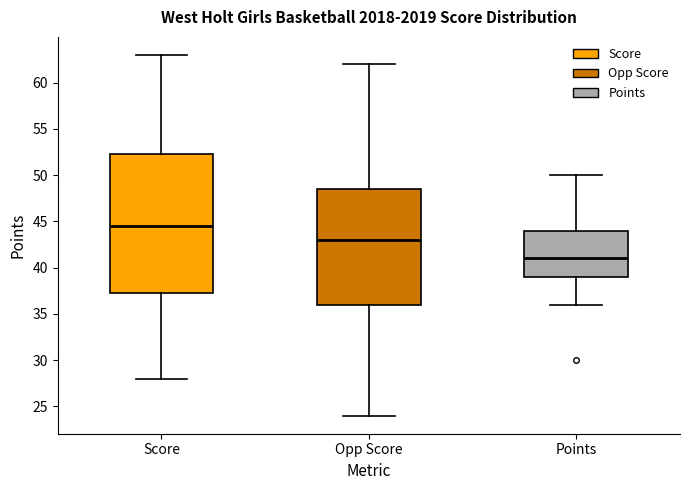

Reading left to right, transcribe this box plot: for each box, give where its median line is, the range the box spans, and where its two whiskers end, as read against the y-axis. The values are not printed on the chart, so give them approximately, as read against the axis.

Score: median 44.5, box 37.5 to 52.5, whiskers 28.0 to 63.0
Opp Score: median 43.0, box 36.0 to 48.5, whiskers 24.0 to 62.0
Points: median 41.0, box 39.0 to 44.0, whiskers 36.0 to 50.0